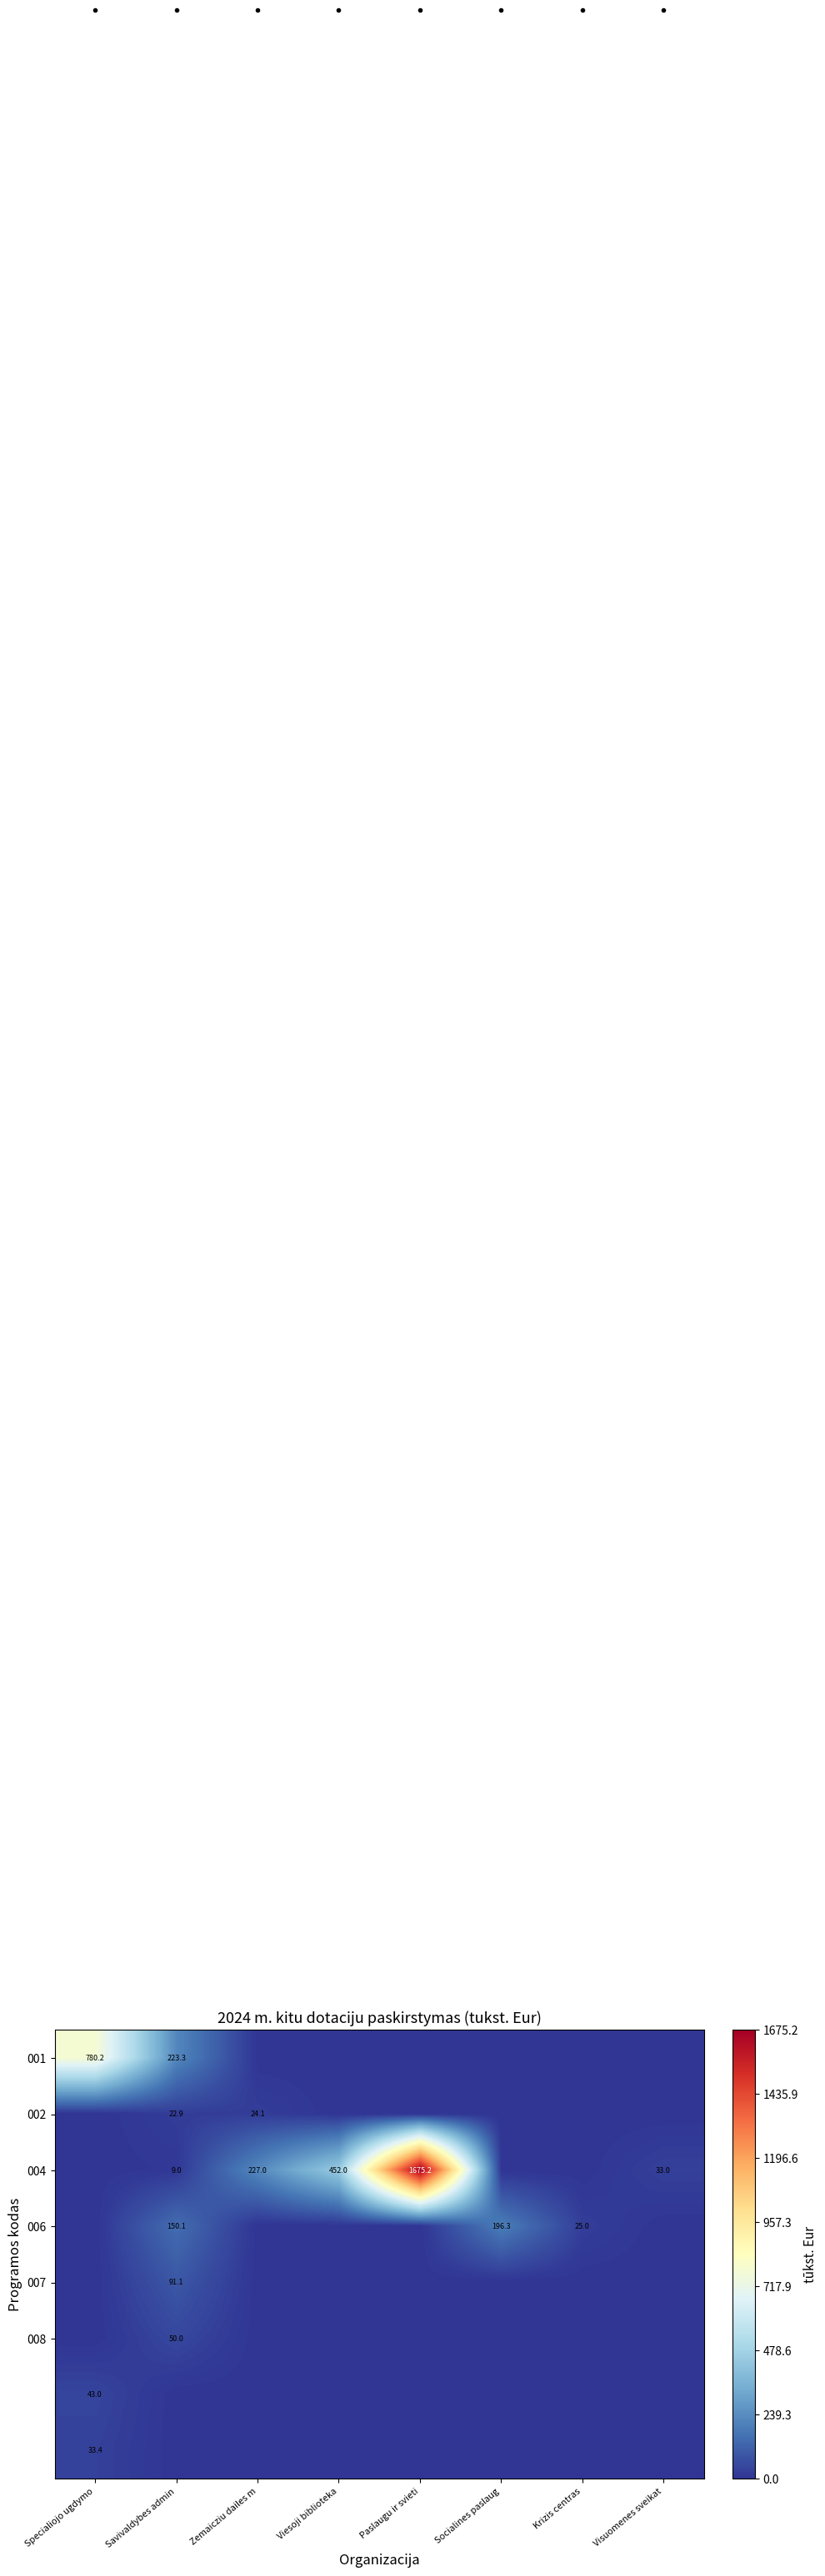

At how many categories does at least one series exceed 883?

1